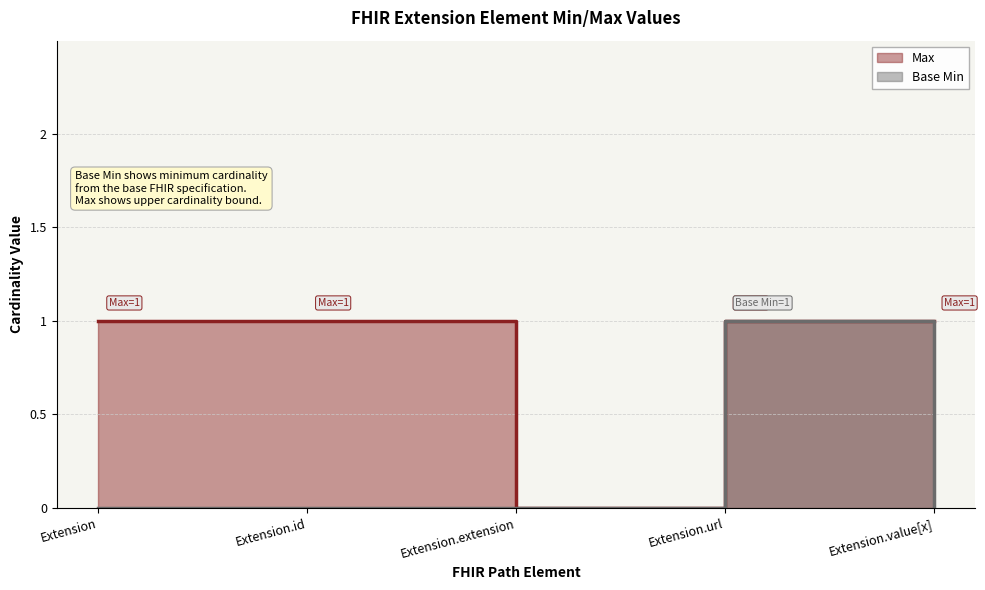

True or false: Base Min and Max cross at least once.

False